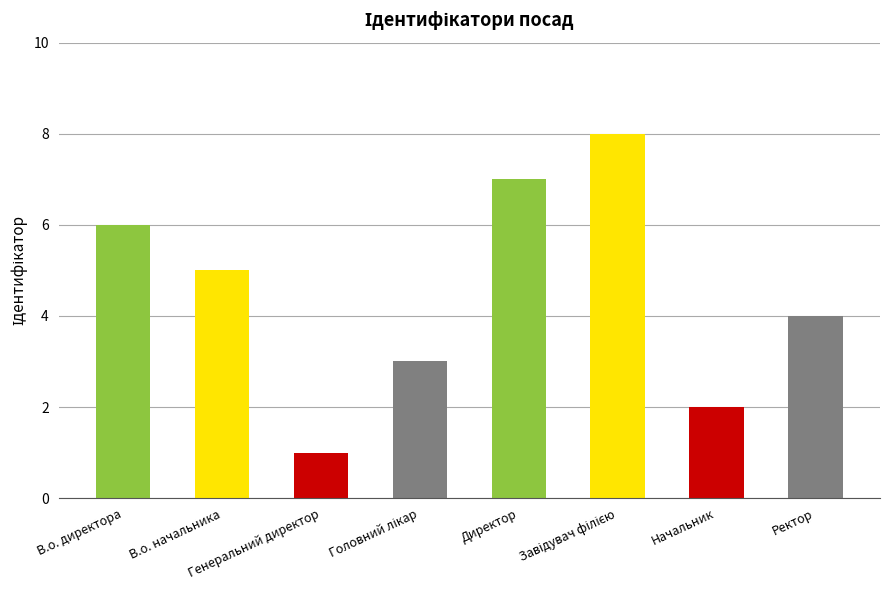

How many values are between 3 and 7?

5